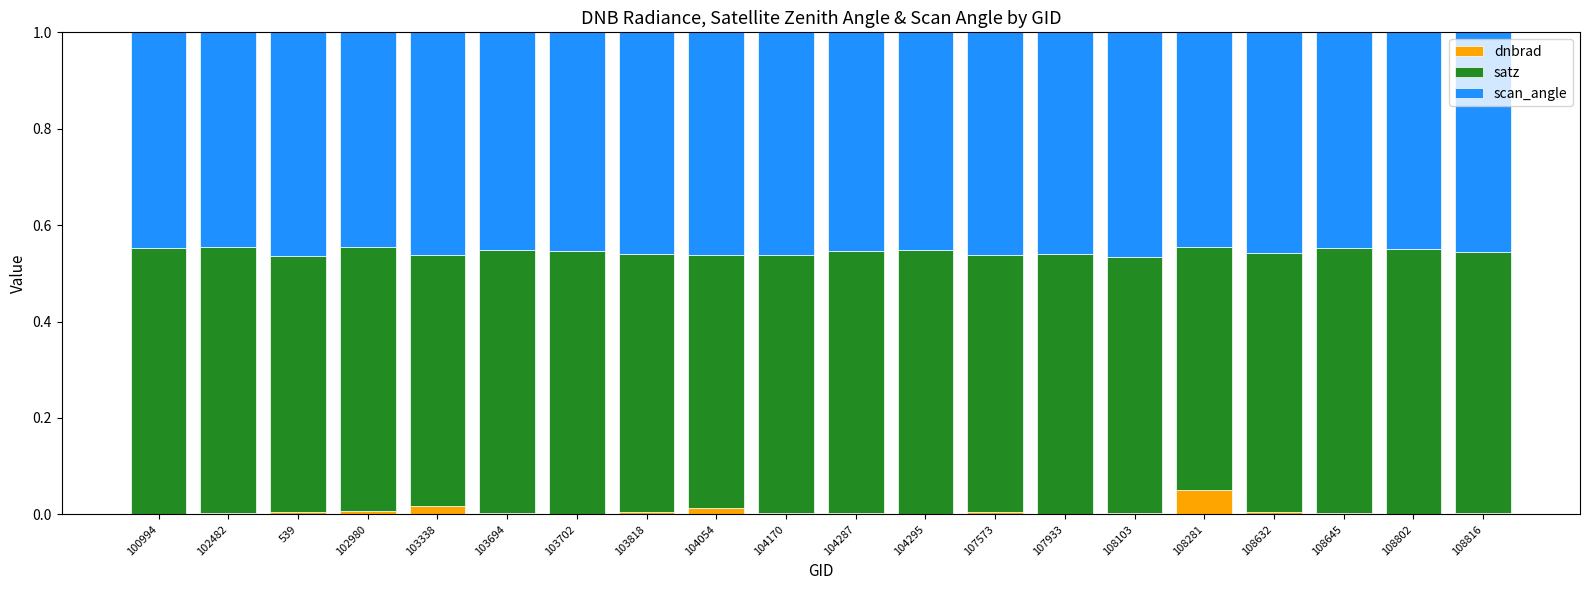

Which category has the highest value in the dnbrad series?

108281